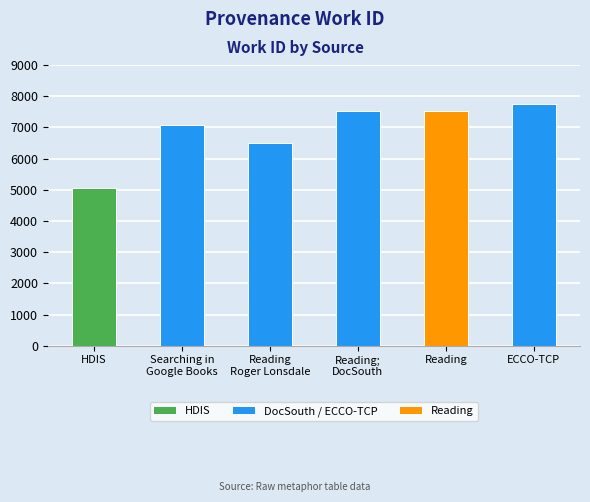

The value at Searching in
Google Books is 7075. True or false?

True